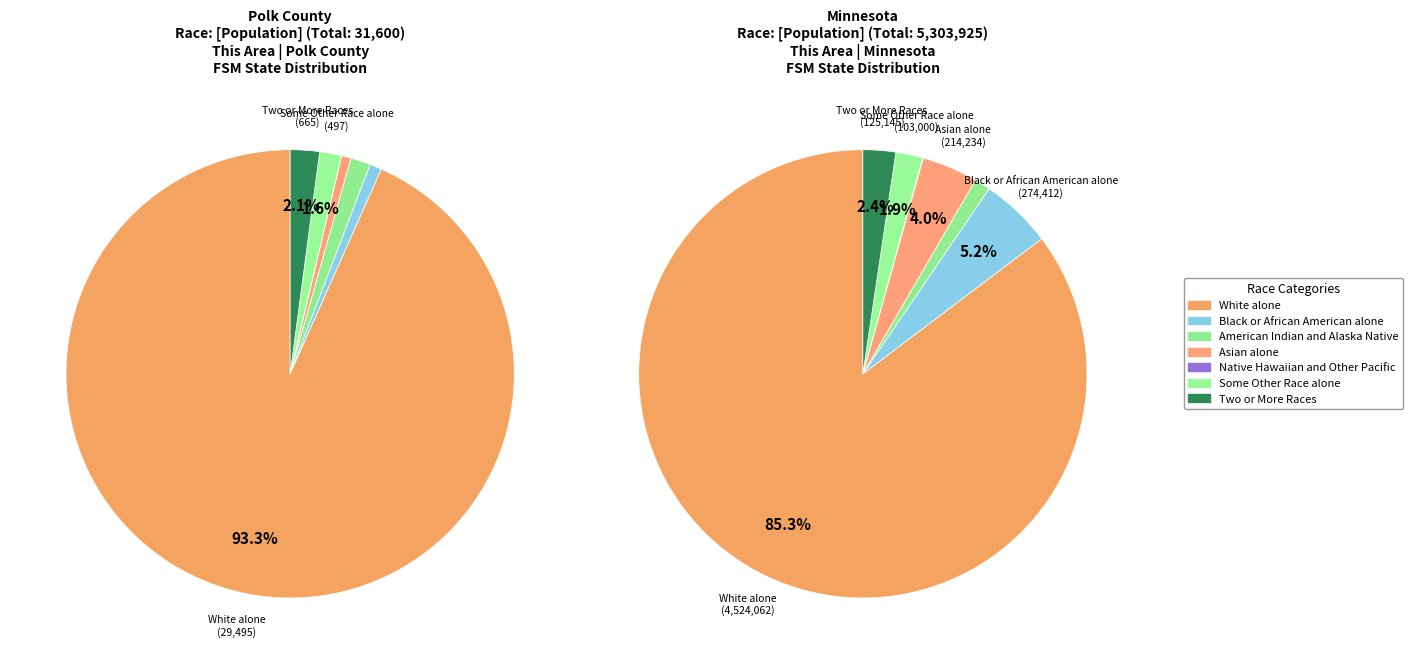

Is there any slice that represents more than half of the pie?

Yes